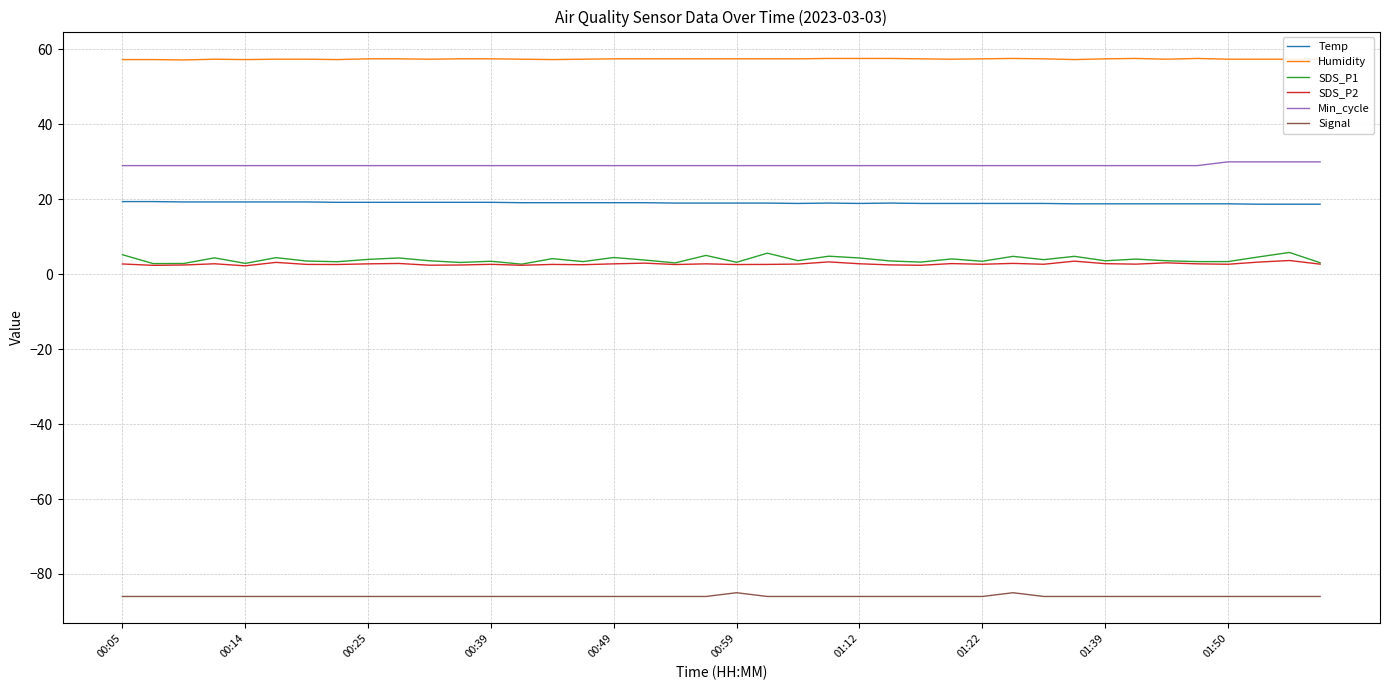

Which series has the largest total across all categories?

Humidity